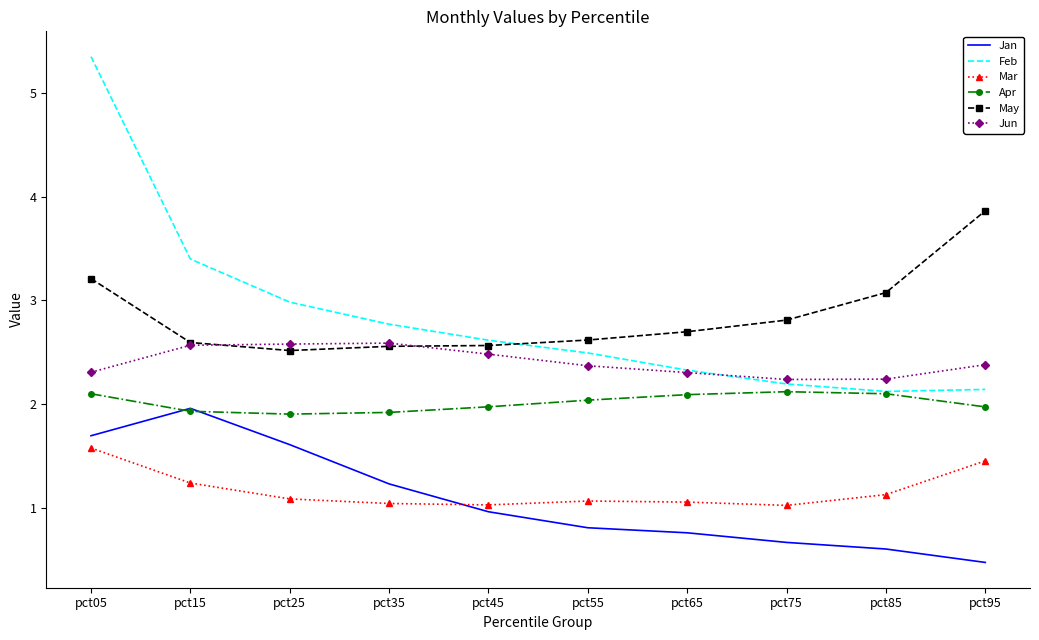

Which series changed the most between pct35 and pct95?

May